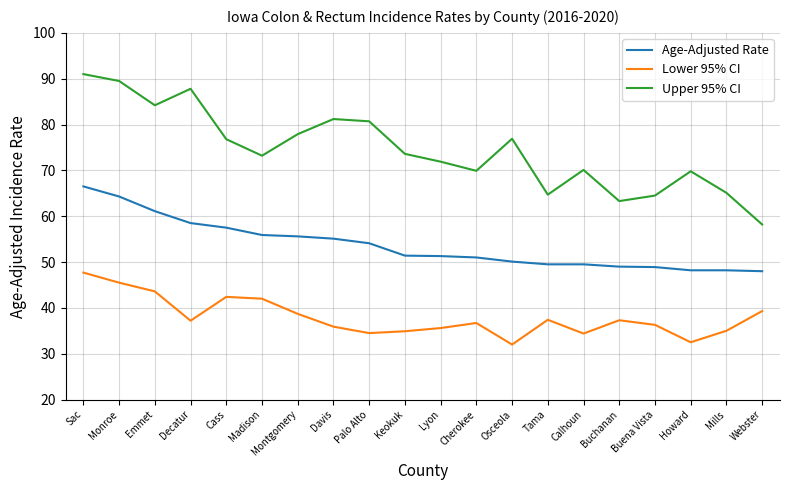

Which series has the largest range (max minus min)?

Upper 95% CI